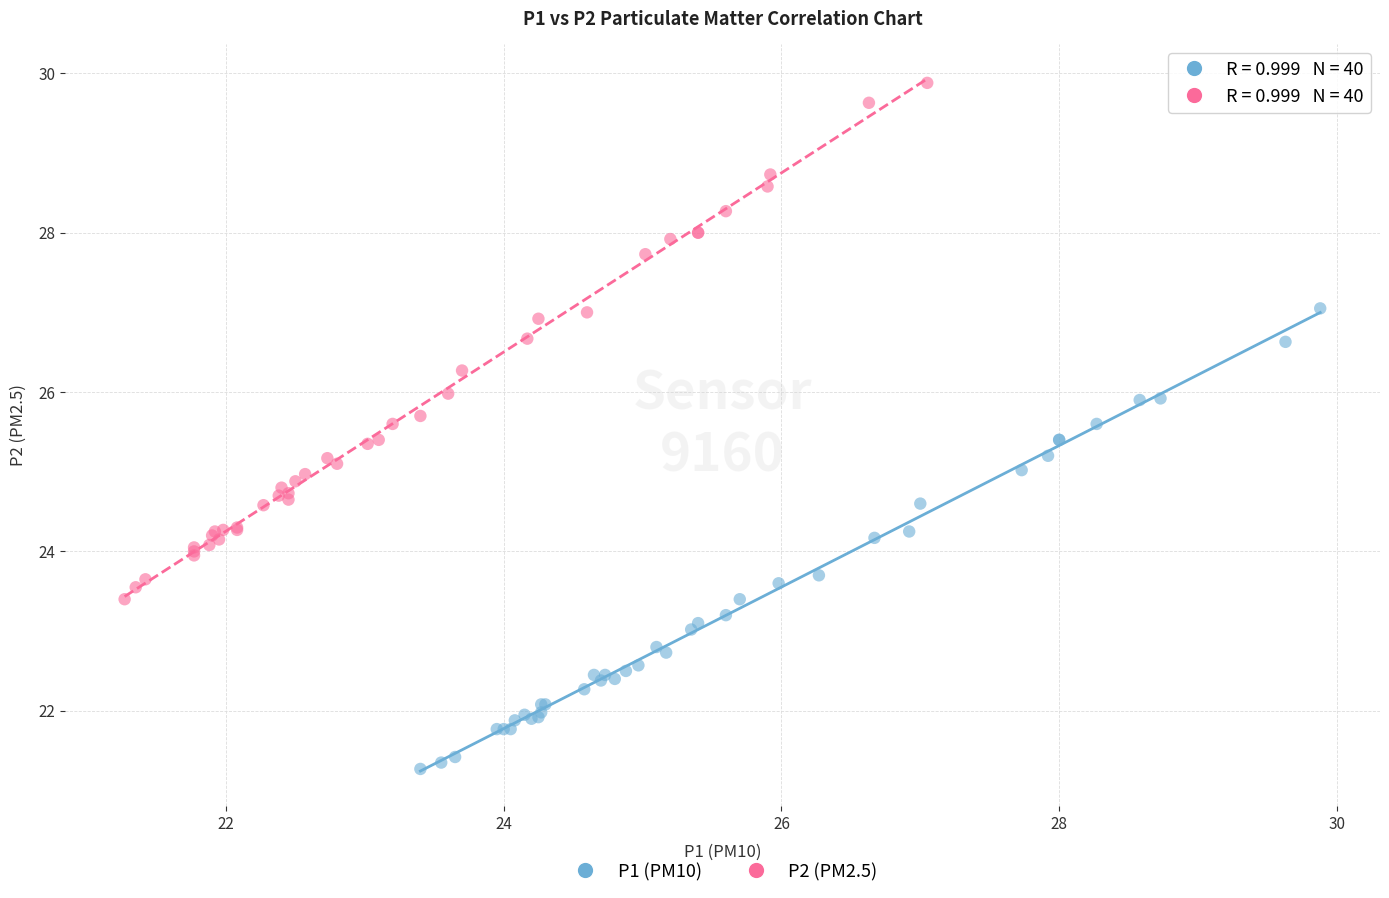

Which series reaches the minimum Y coordinate?

P1 (PM10)